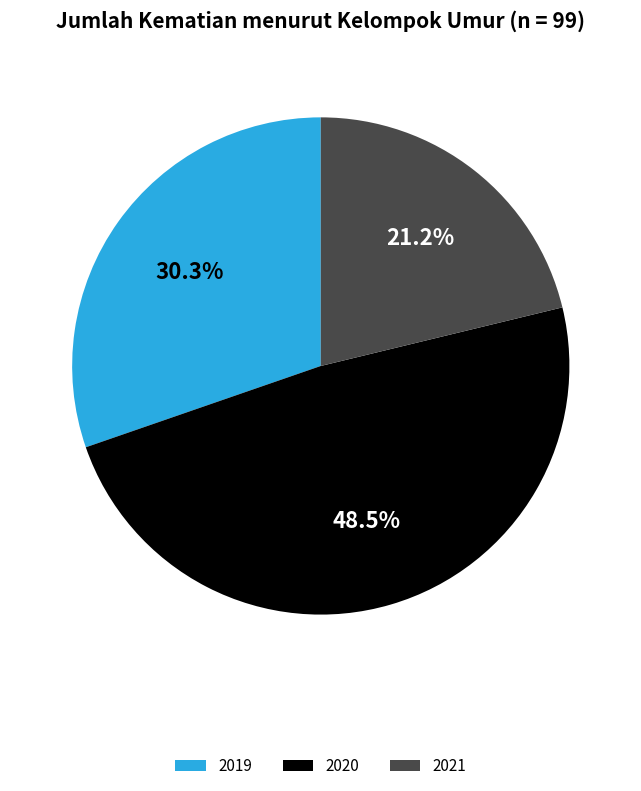

What is the smallest slice in the pie chart?

2021